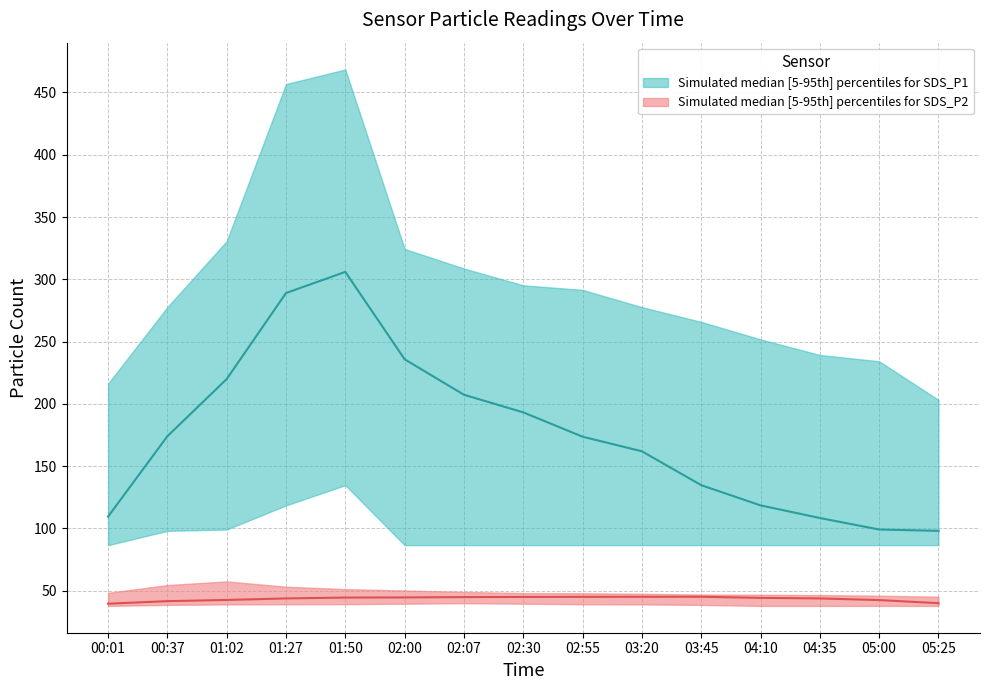

How many data points in SDS_P1_median are above 173?

8